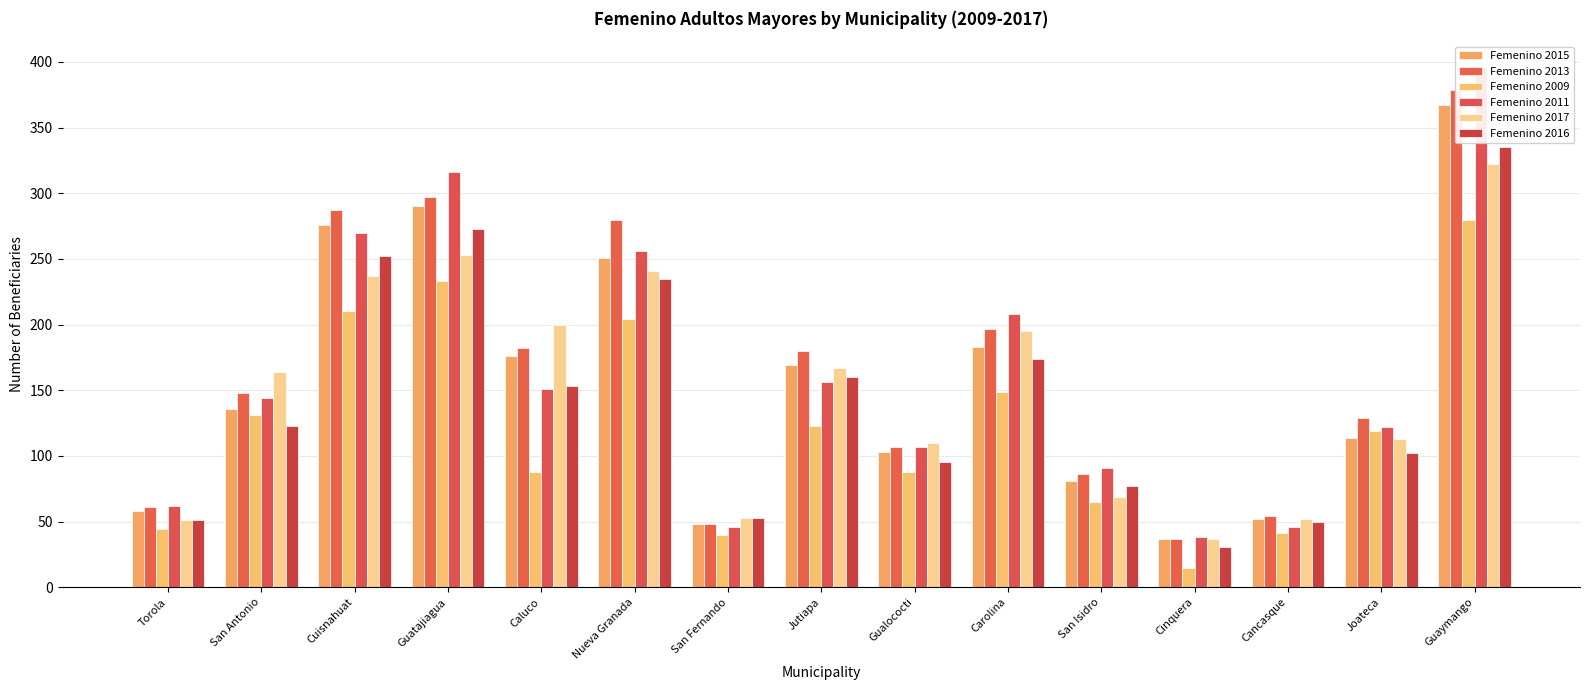

What is the difference between the Femenino 2013 values at Jutiapa and Guatajiagua?

117